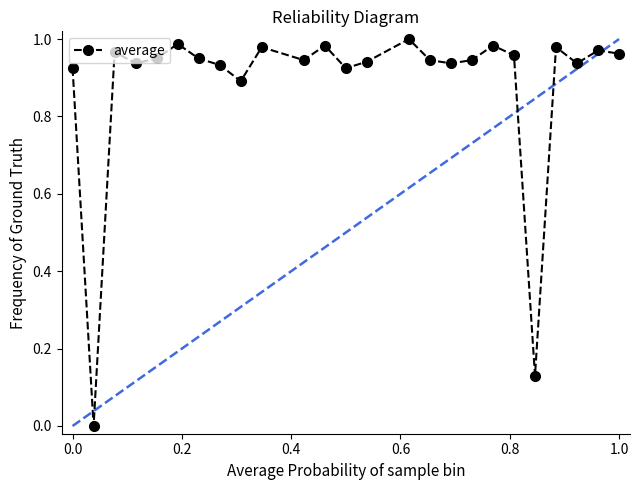

What is the sum of all values?

22.1